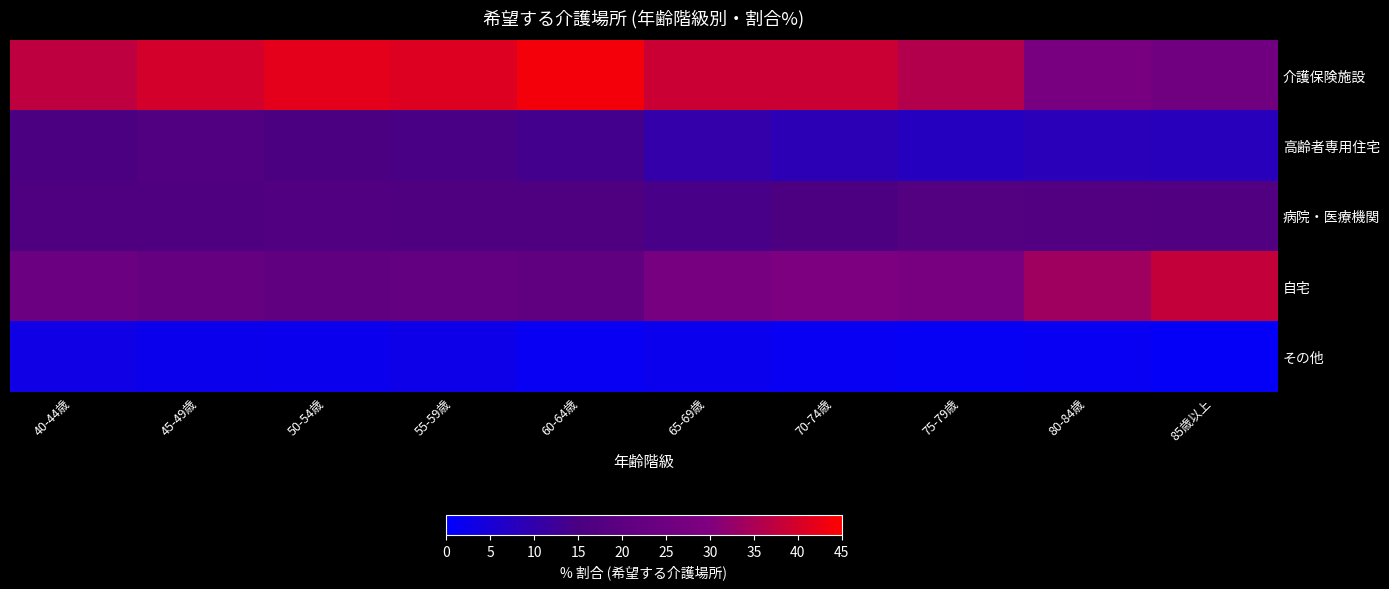

Which series has the largest range (max minus min)?

介護保険施設